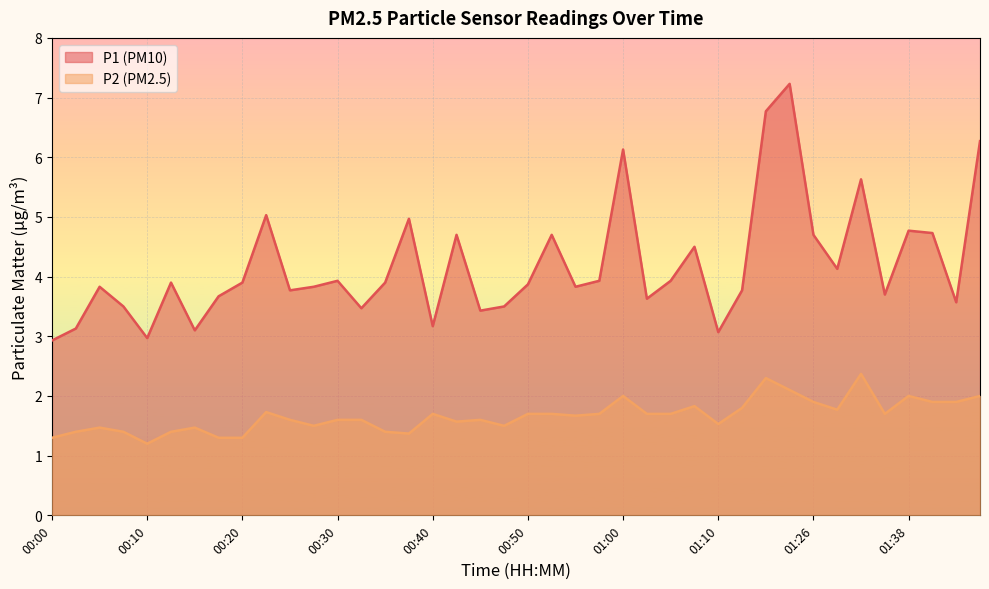

Between 00:28 and 00:08, which is larger?

00:28